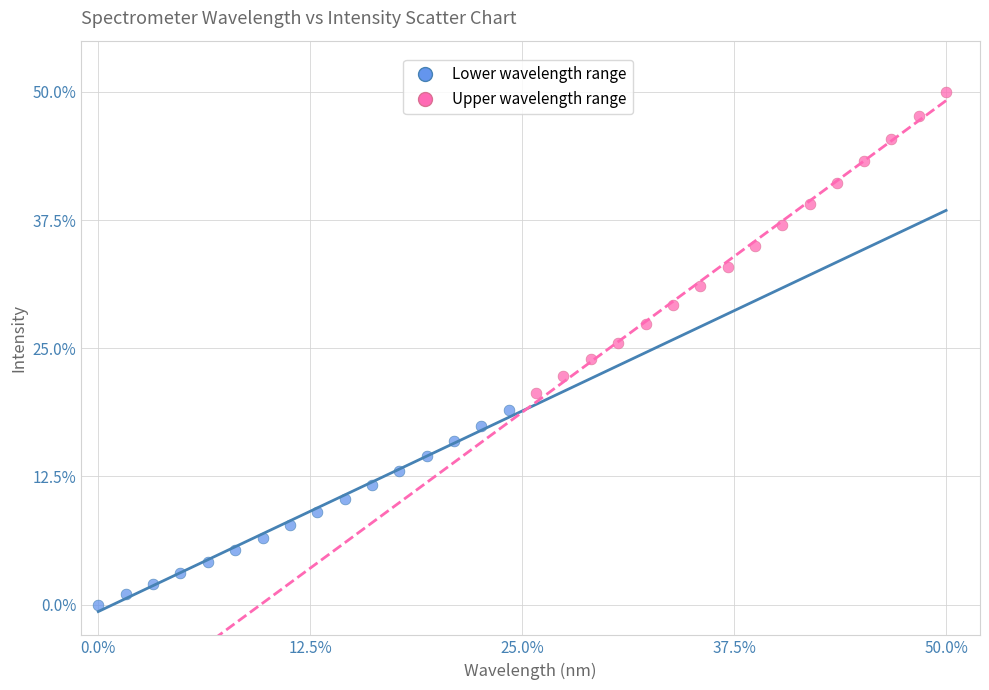

Which series has the widest spread of Y values?

Upper wavelength range